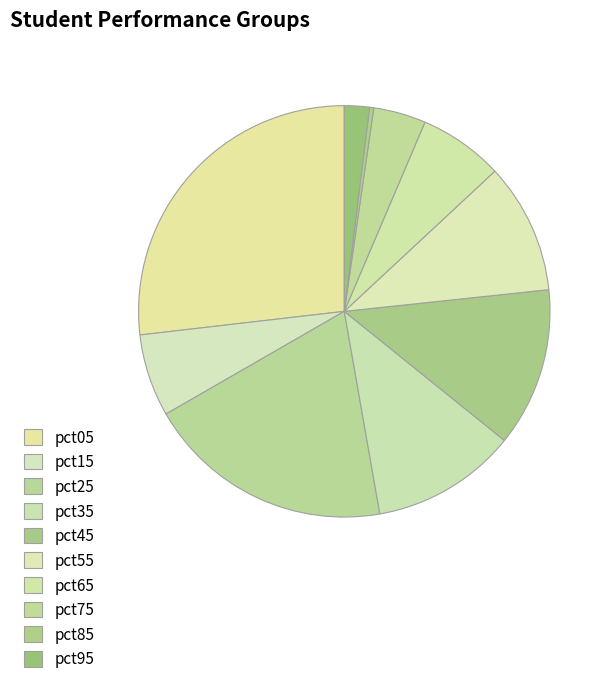

The pct05 slice represents 27% of the pie. True or false?

True